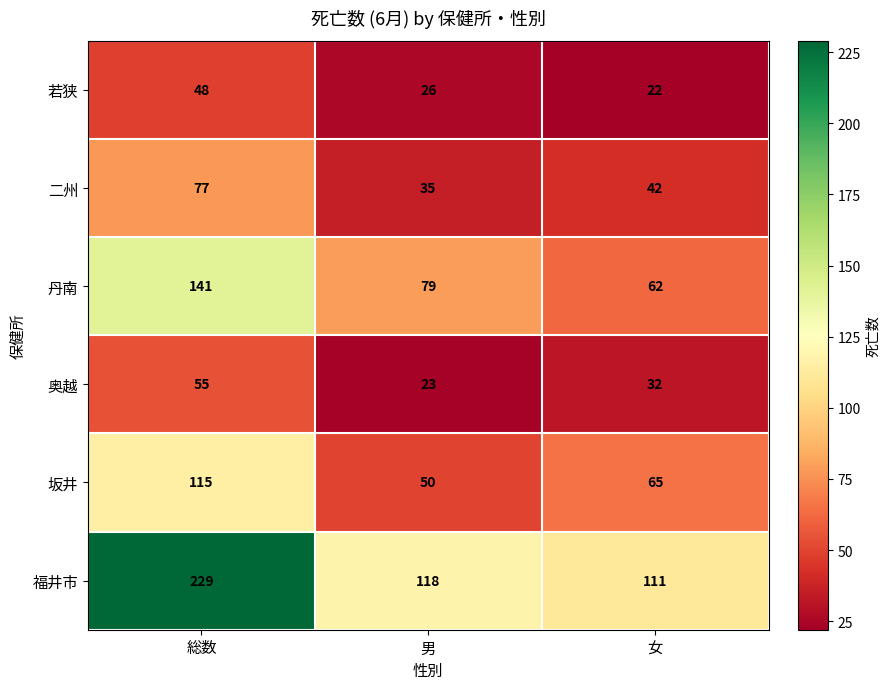

What is the greatest value displayed?

229